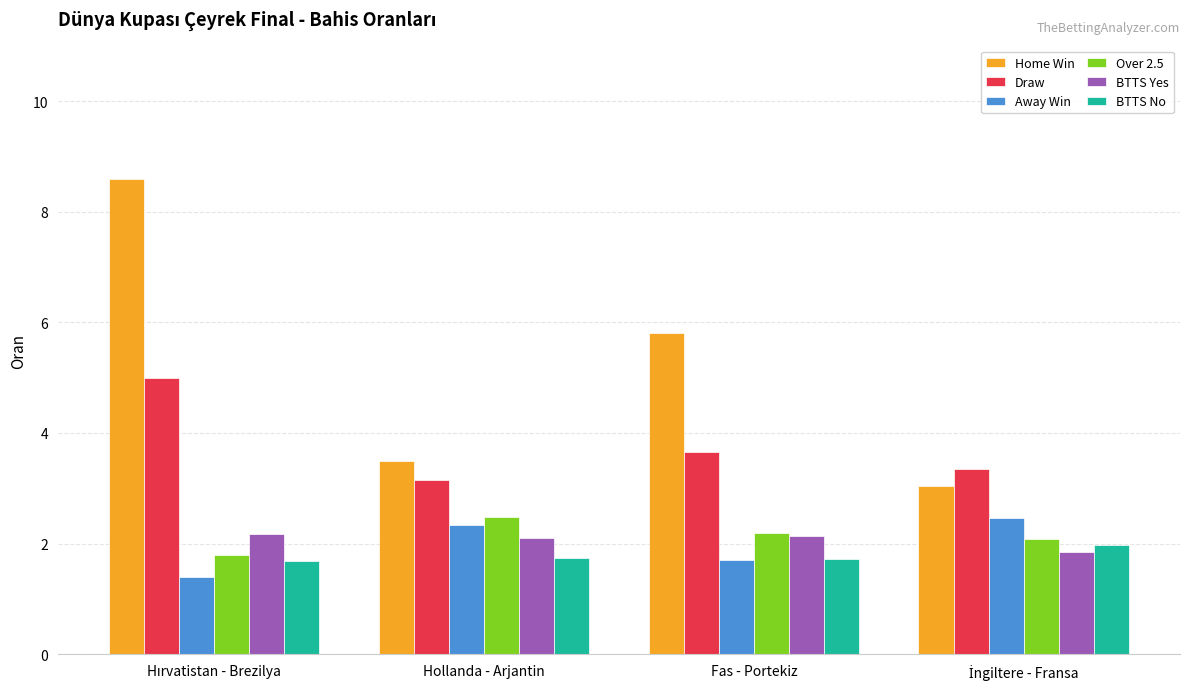

Which series has the largest range (max minus min)?

Home Win